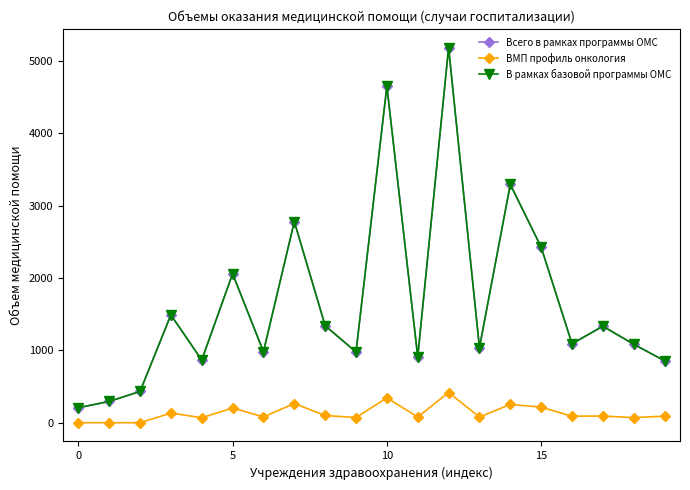

Does the chart have visible grid lines?

No